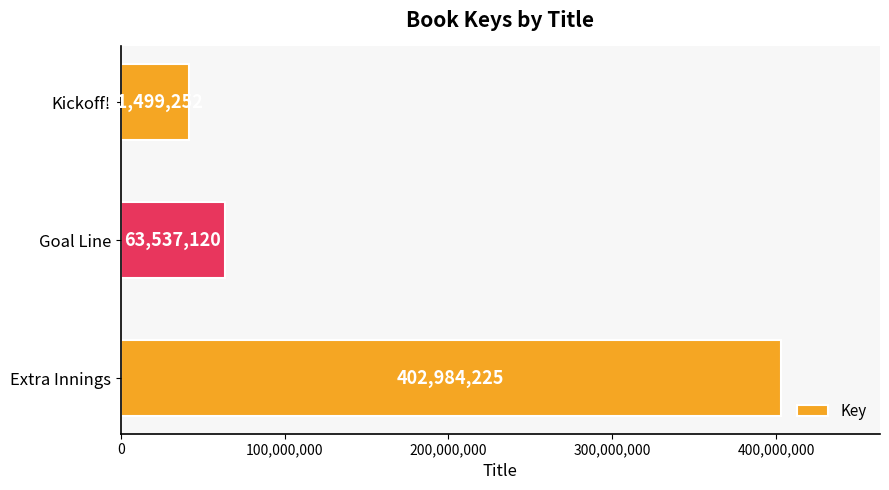

The value at Kickoff! is 41499252. True or false?

True